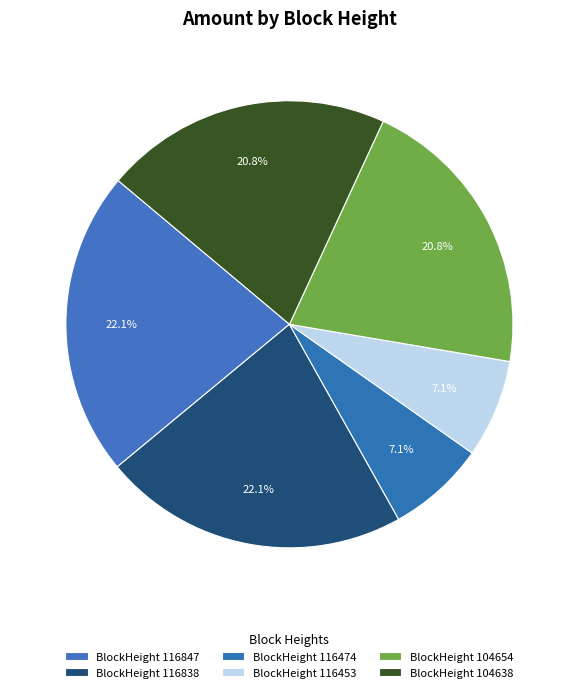

Rank the categories by value from highest to lowest.

116838, 116847, 104638, 104654, 116453, 116474